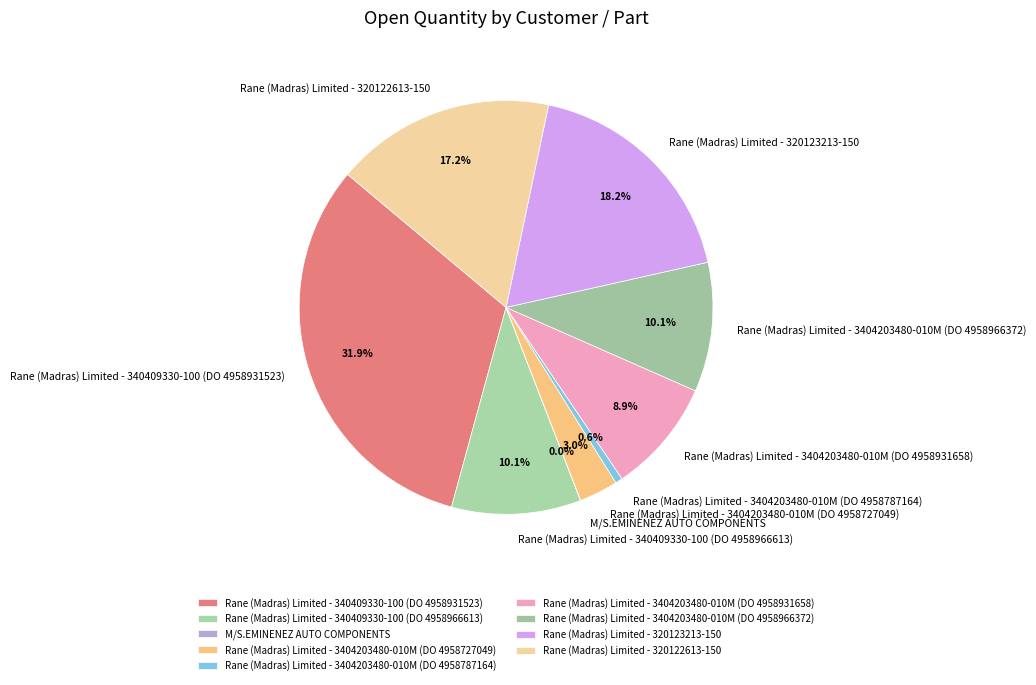

Which slice is the largest?

Rane (Madras) Limited - 340409330-100 (DO 4958931523)